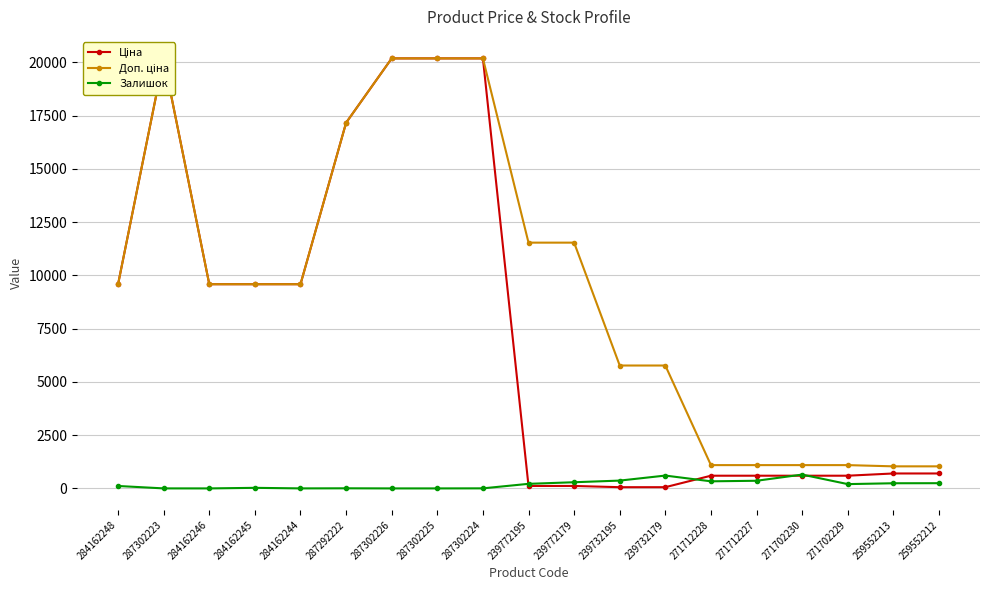

True or false: Ціна and Залишок cross at least once.

True